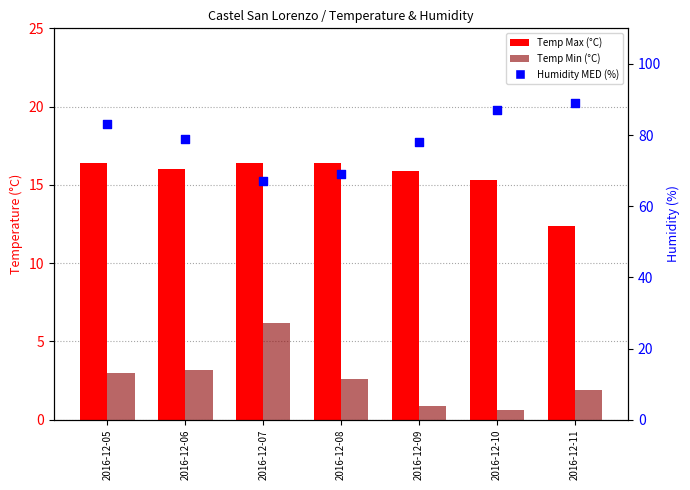

Which series contains the lowest Y value?

Temp Min (°C)